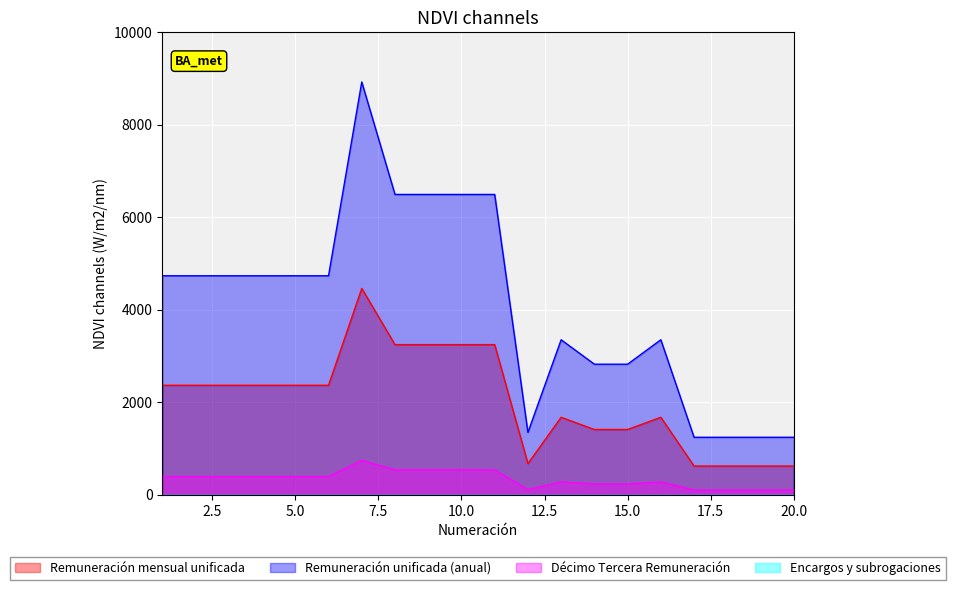

Is the value of Remuneración unificada (anual) at 12 greater than the value of Décimo Tercera Remuneración at 15?

Yes